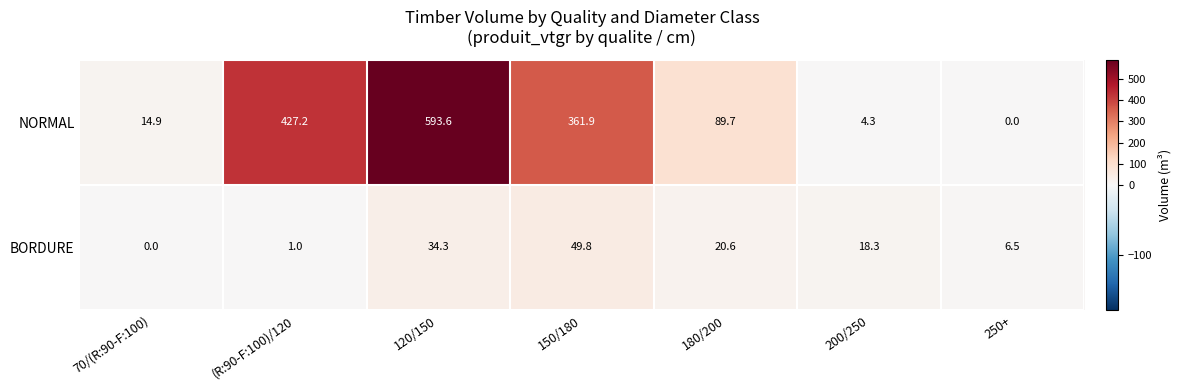

Which series has the largest range (max minus min)?

NORMAL